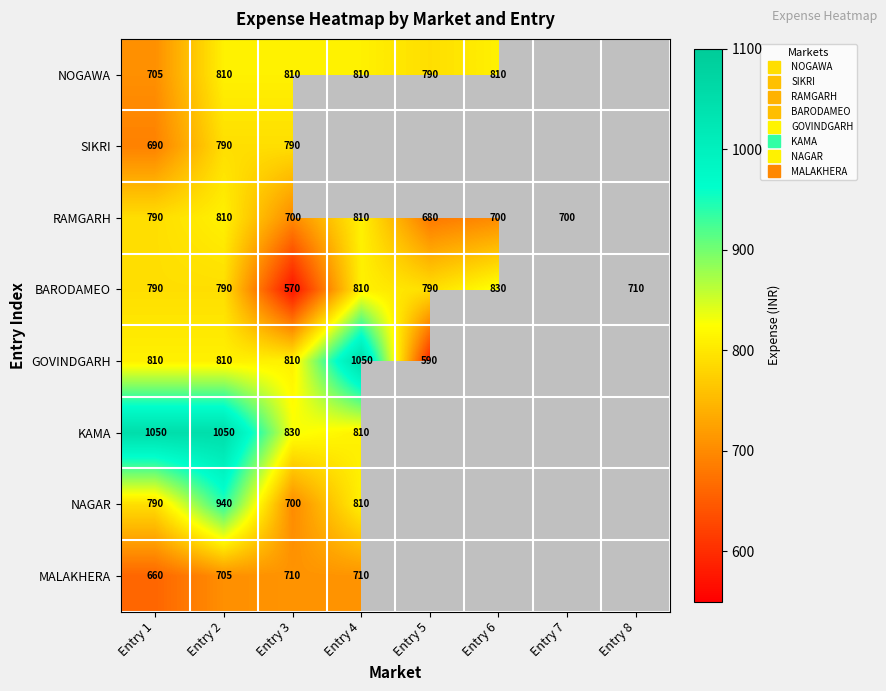

How many values in NOGAWA are above zero?

6